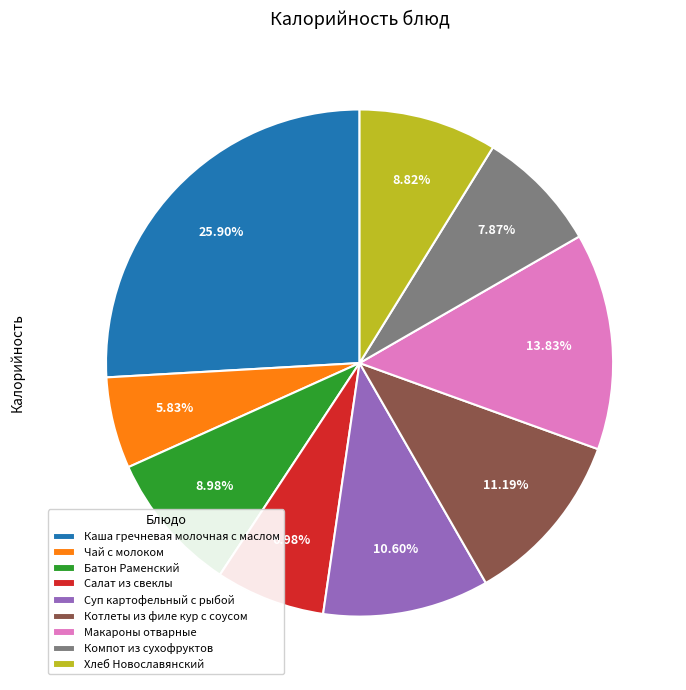

Does Чай с молоком account for over 50% of the chart?

No